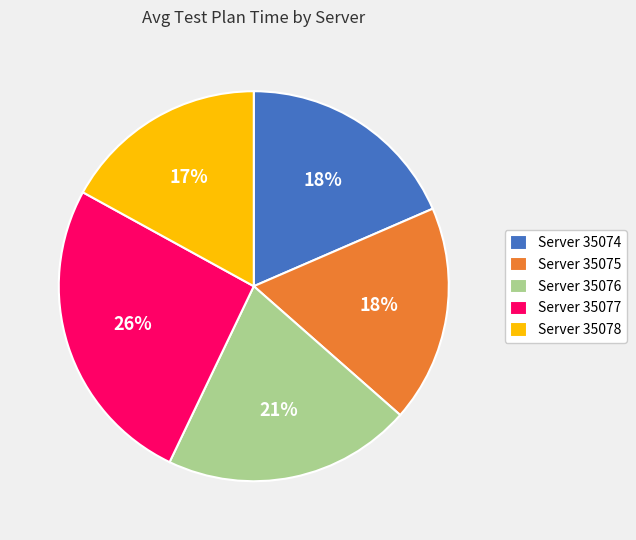

Which has a higher value, Server 35075 or Server 35078?

Server 35075